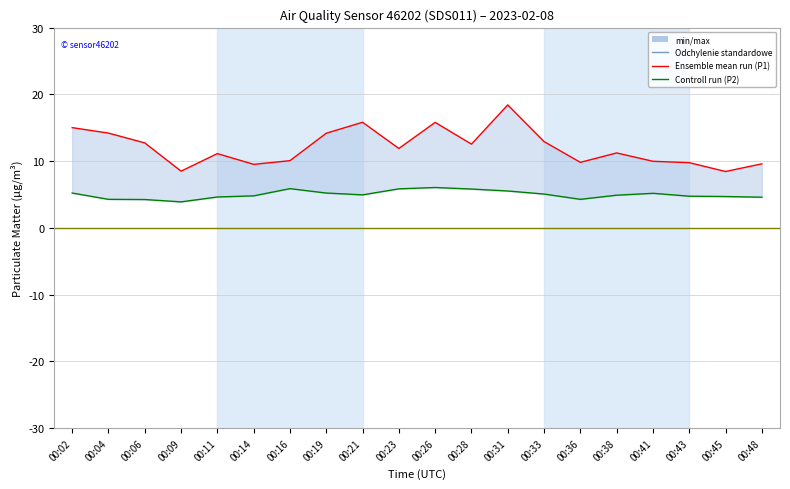

Count the number of categories in the chart.

20